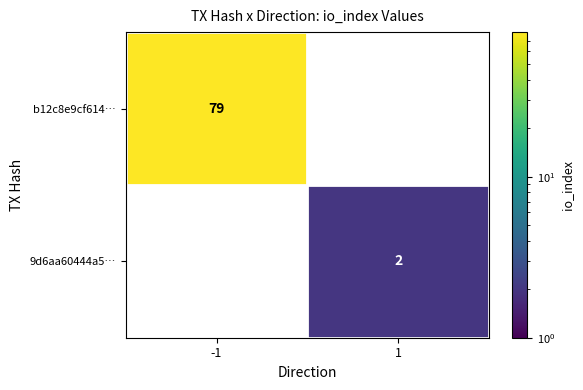

Rank the series by their average value, from lowest to highest.

9d6aa60444a5…, b12c8e9cf614…